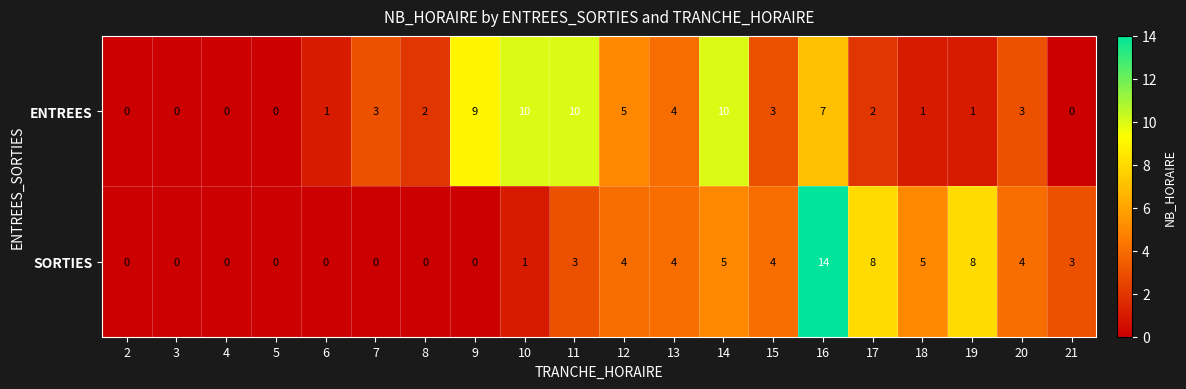

Rank the series at 7 from highest to lowest value.

ENTREES, SORTIES